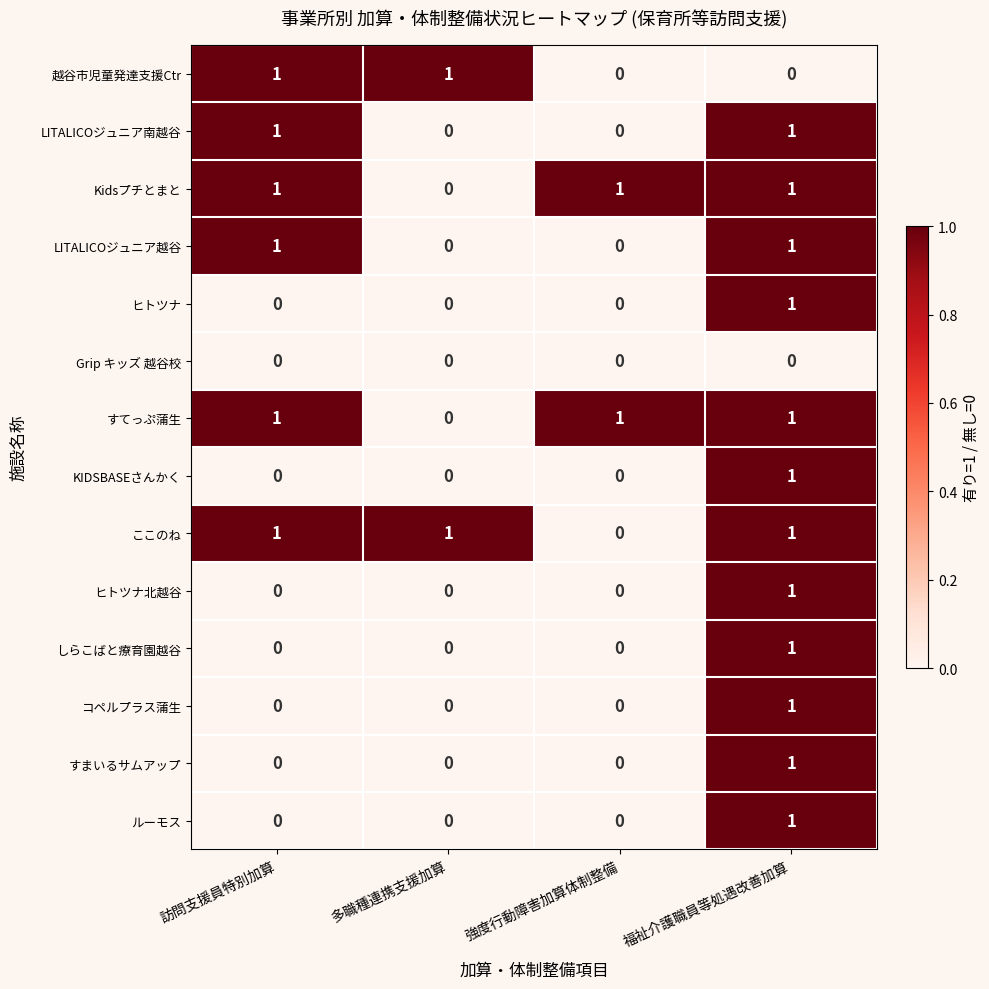

The value of 越谷市児童発達支援Ctr at 多職種連携支援加算 is 2. True or false?

False